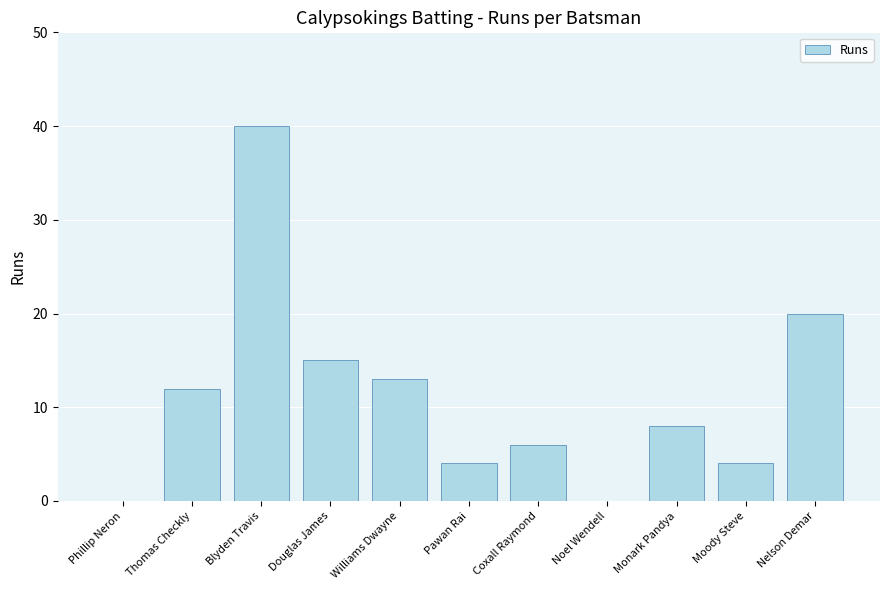

True or false: the data shows 20 at Nelson Demar.

True